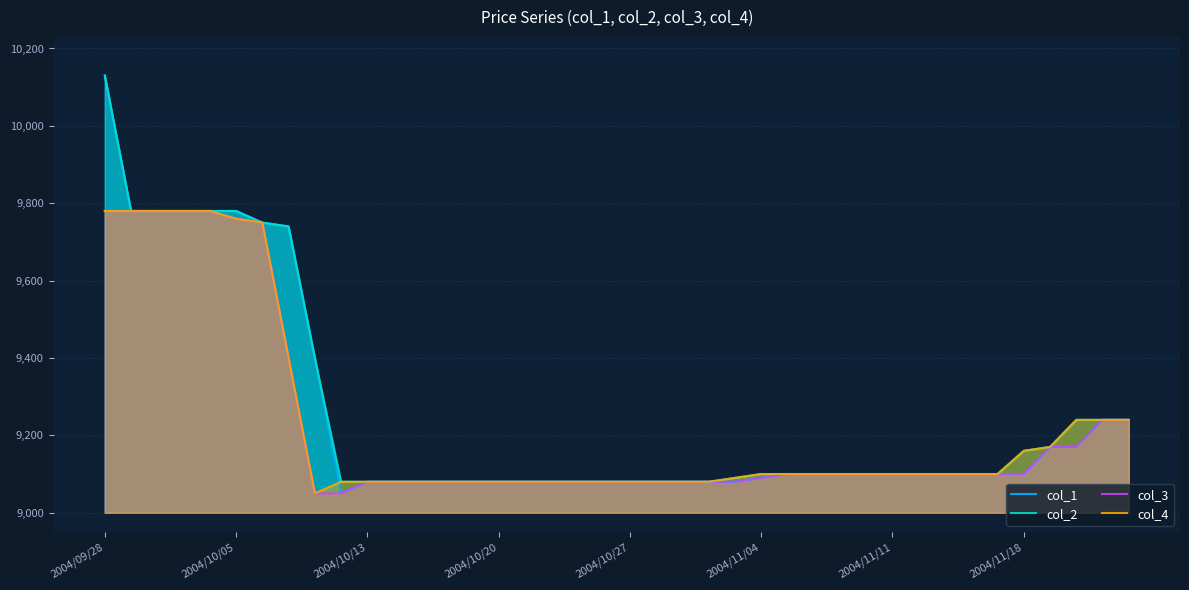

Which series has the largest range (max minus min)?

col_1